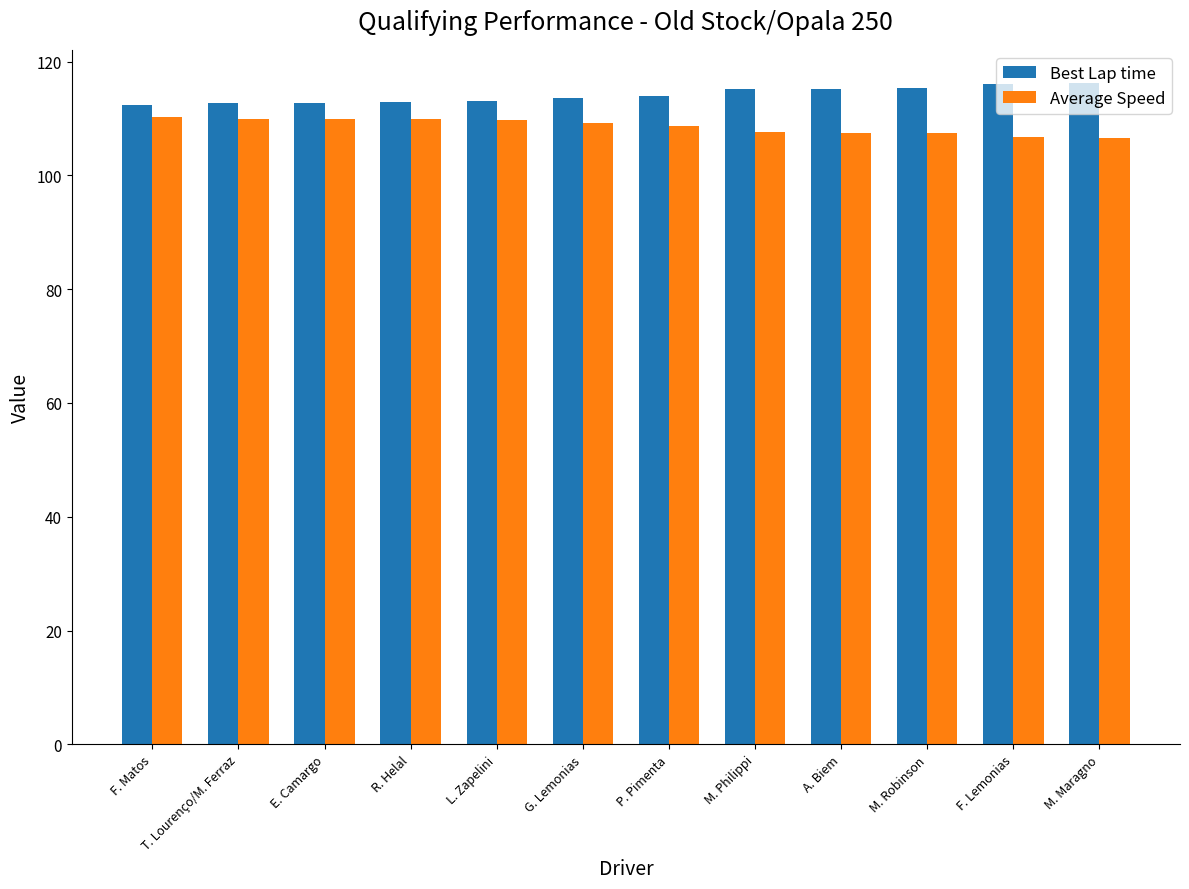

What are all the series names shown in the legend?

Best Lap time, Average Speed